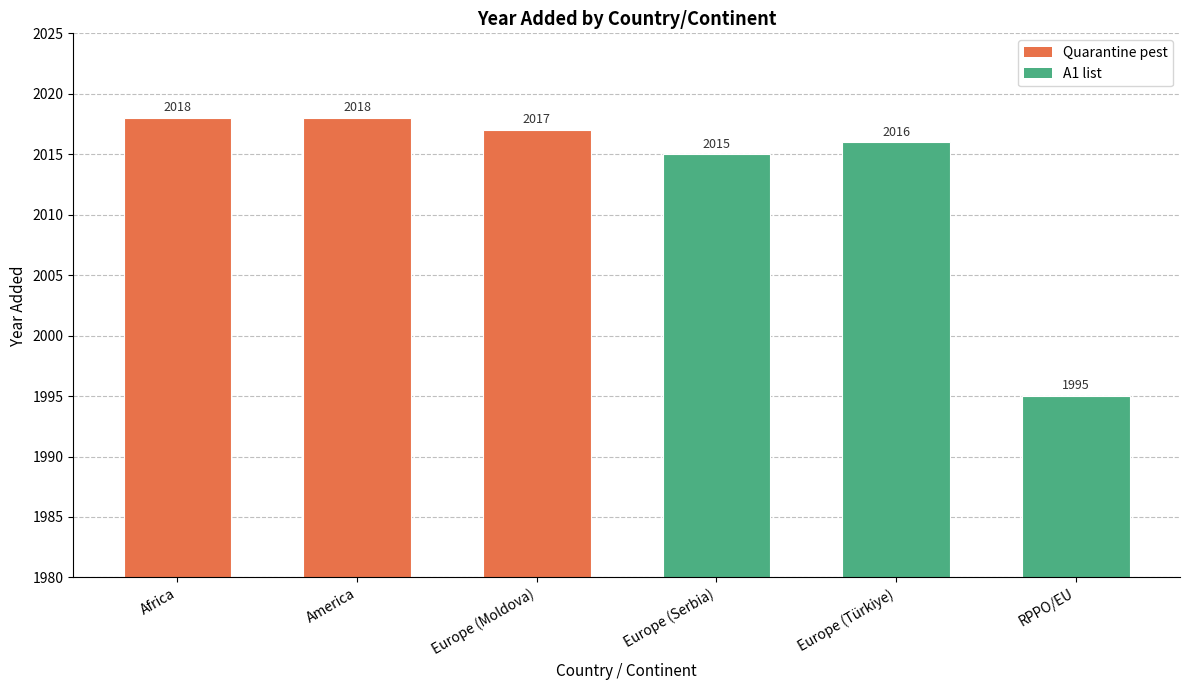

How many bars are there in total?

6